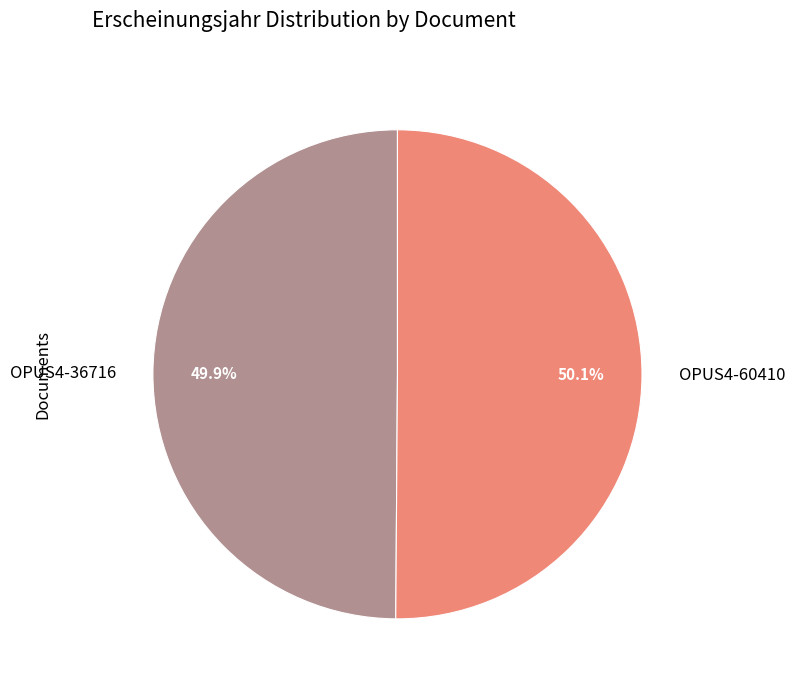

Is it true that OPUS4-36716 is 38% of the pie?

False